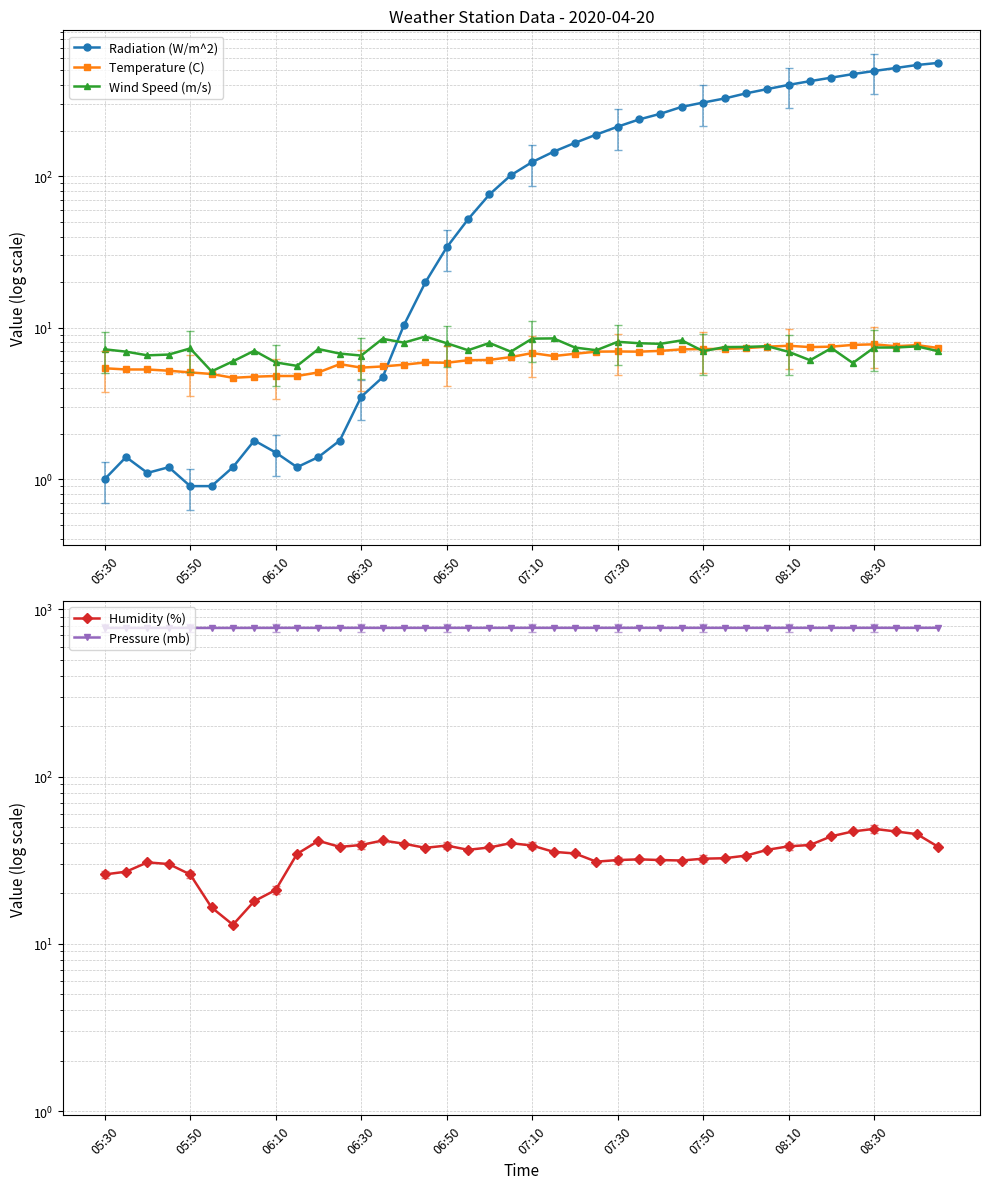

How many intersections are there between Humidity (%) and Radiation (W/m^2)?

1